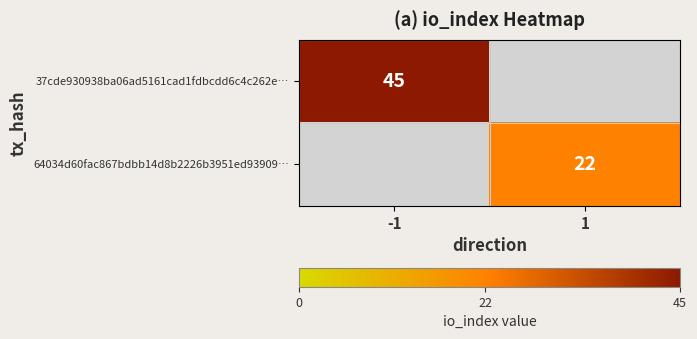

The 64034d60fac867bdbb14d8b2226b3951ed93909… series shows 22 at 1. True or false?

True